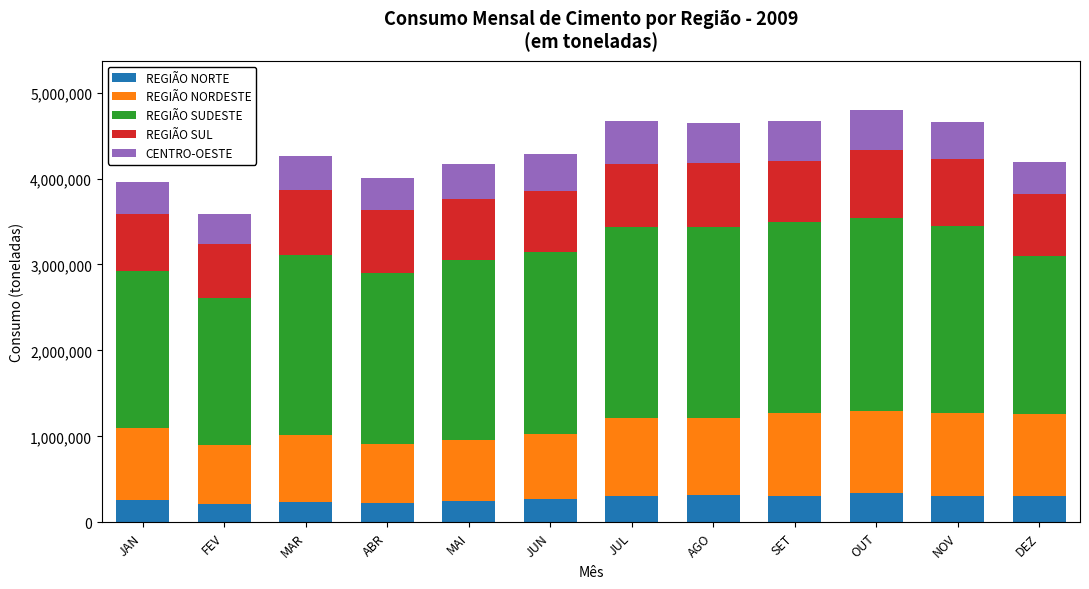

Does the chart contain any negative values?

No